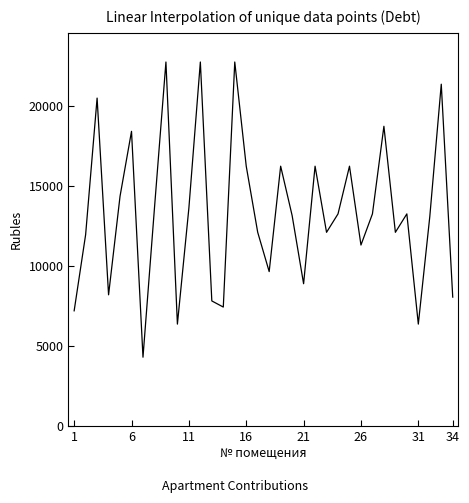

What is the greatest value displayed?

22767.7